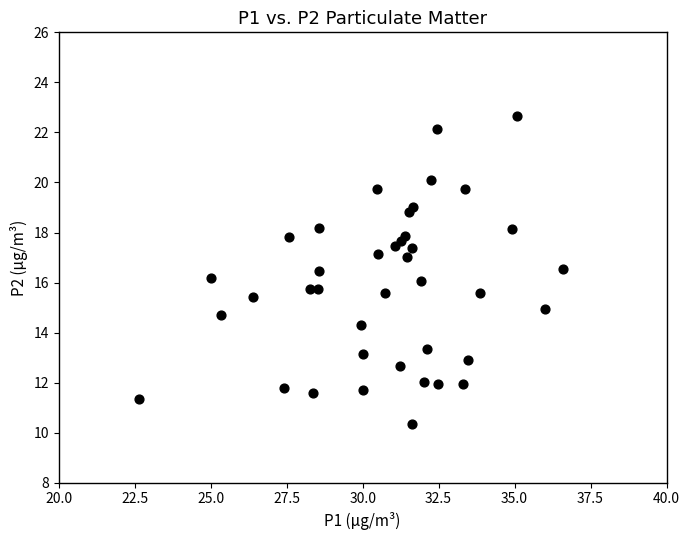

What is the range of Y values (max minus min)?

12.3